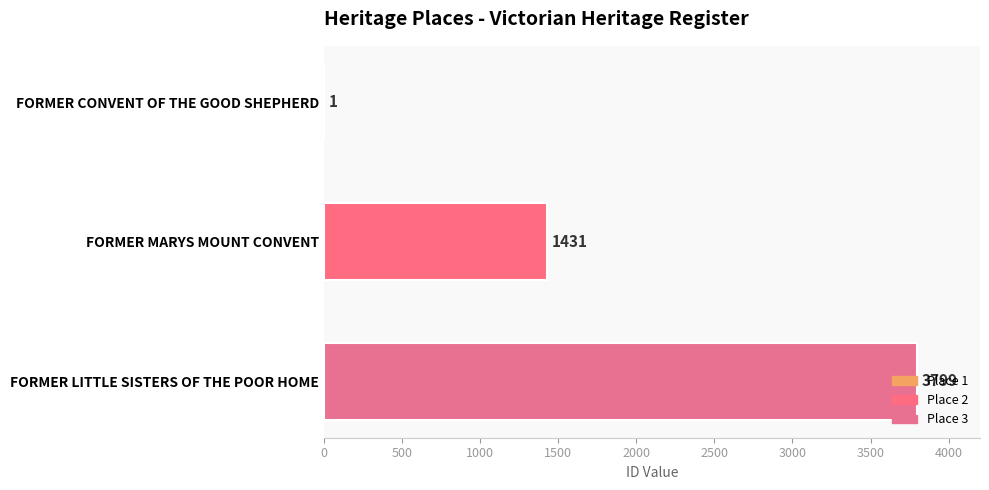

How many values are between 1 and 3799?

3